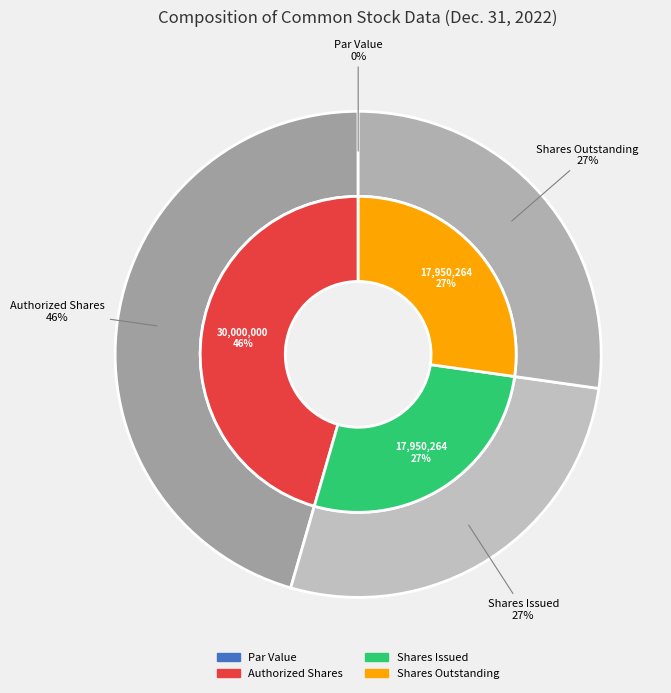

Rank the categories by value from lowest to highest.

Common stock par value, Common stock shares issued, Common stock shares outstanding, Common stock shares authorized